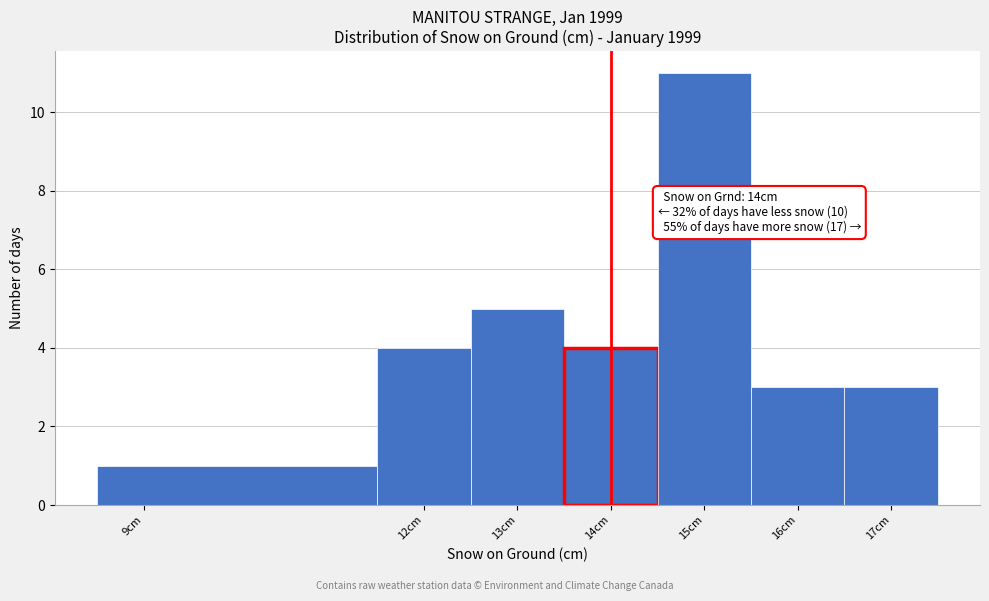

Over which range of the x-axis is the bar tallest?

14.5 to 15.5